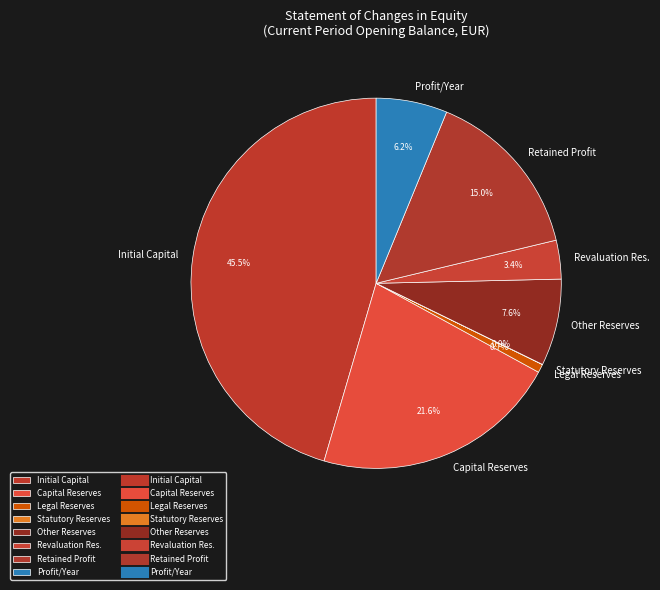

Is there any slice that represents more than half of the pie?

No